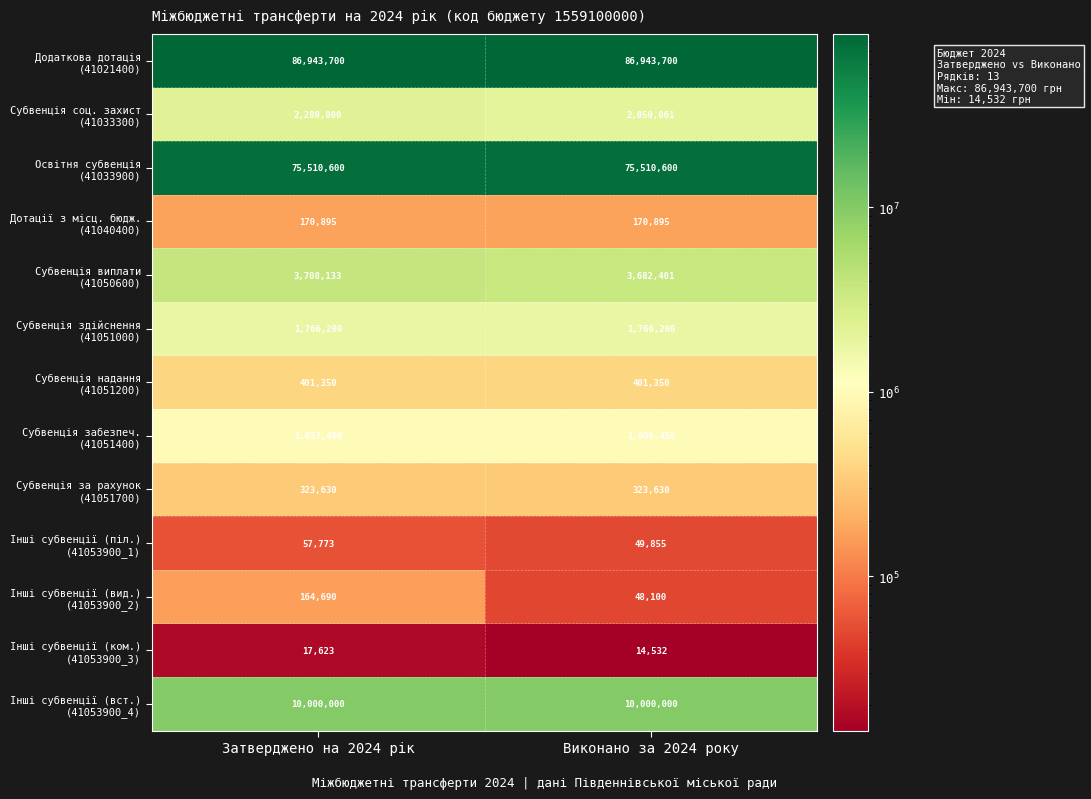

What is the greatest value displayed?

86943700